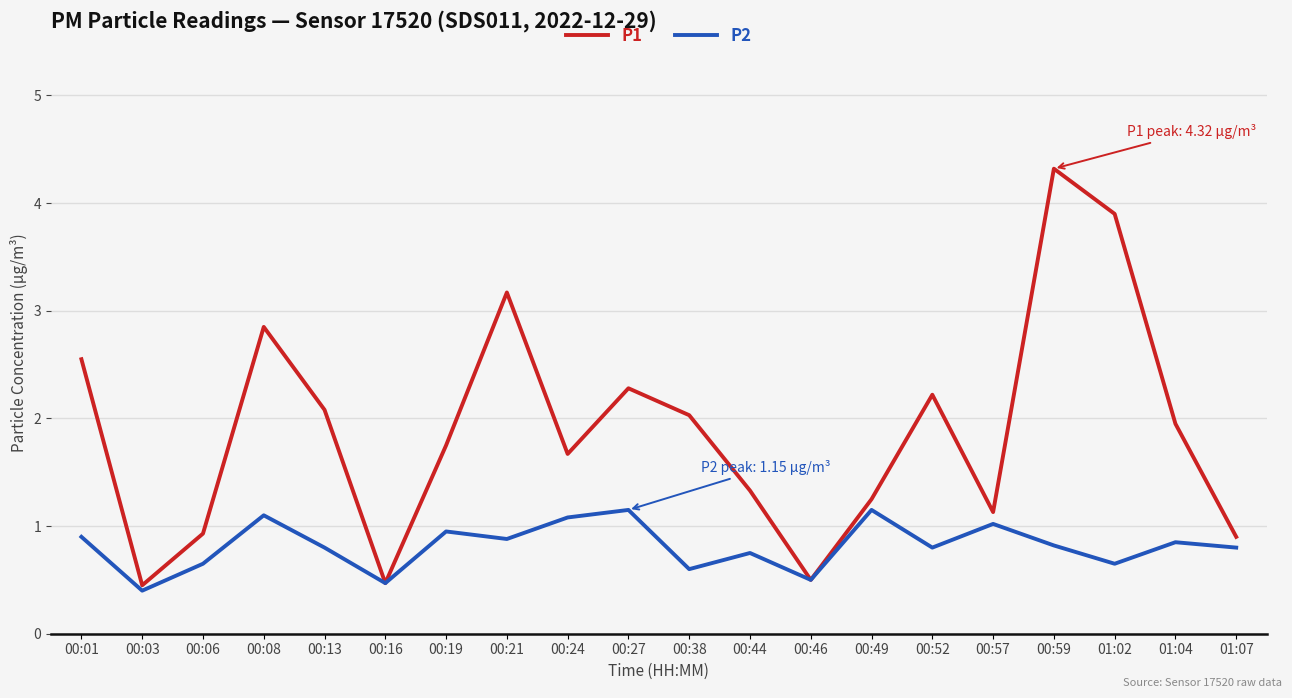

How many lines are shown in the chart?

2